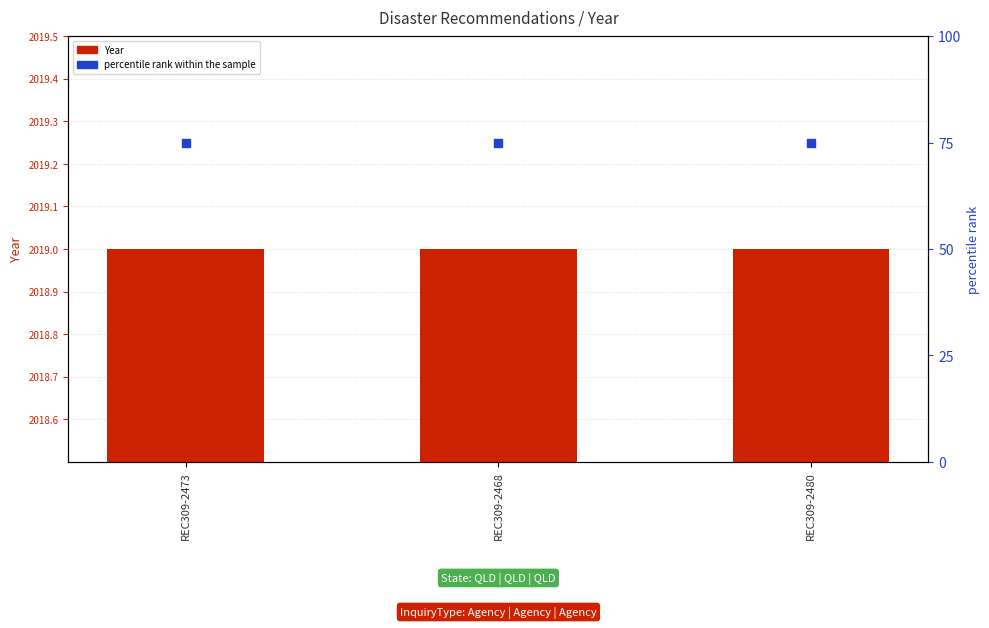

Is the value of percentile rank within the sample at REC309-2473 greater than the value of Year at REC309-2473?

No